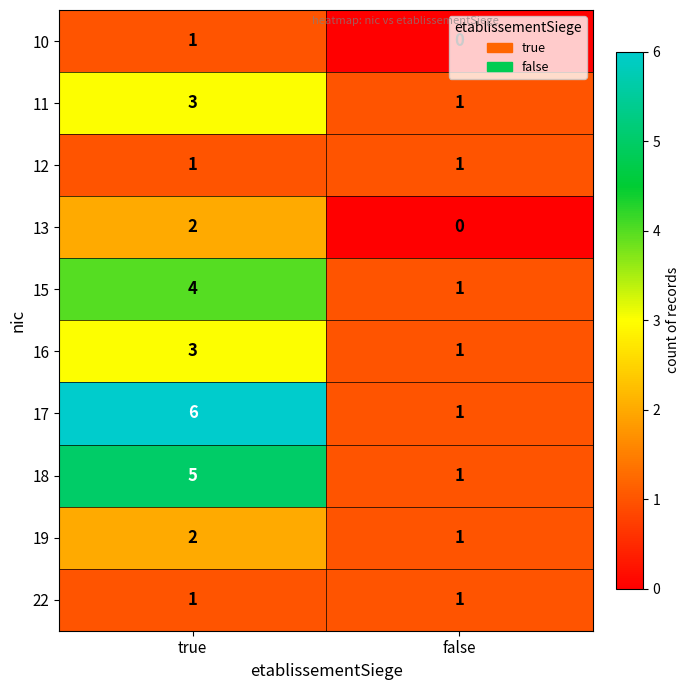

True or false: 11 has a value of 4 at true.

False